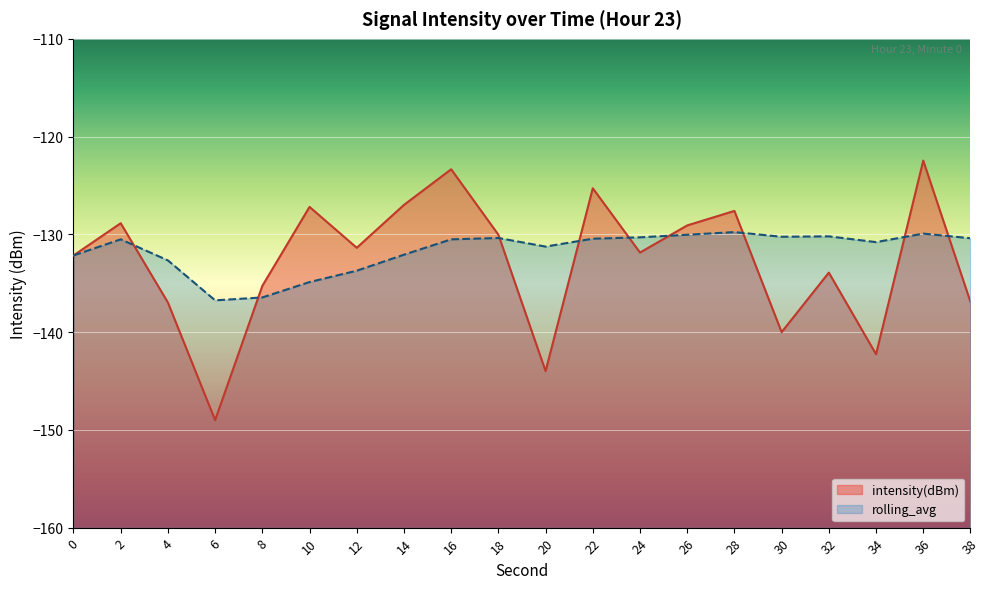

Between 32 and 34, which is larger?

32